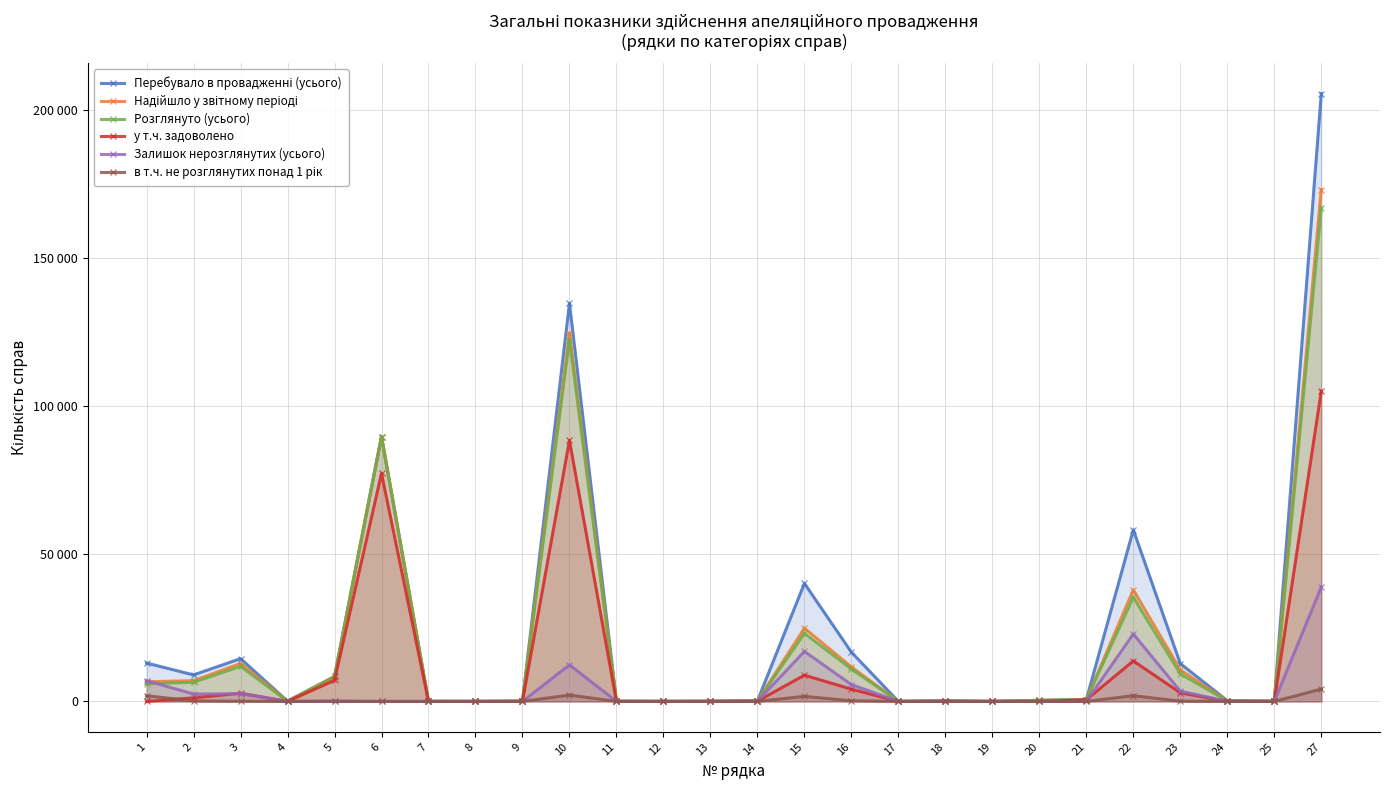

Where is the first local maximum for Розглянуто (усього)?

3